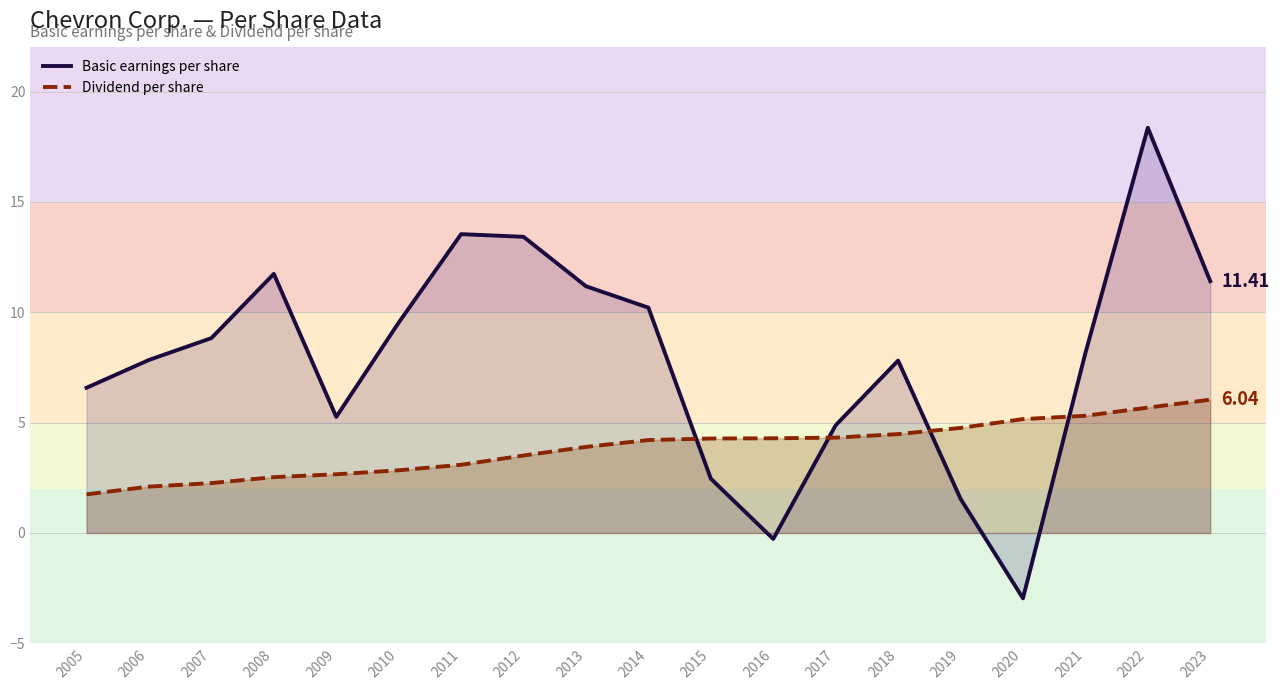

True or false: Dividend per share has a value of 5.7 at 2022.

True